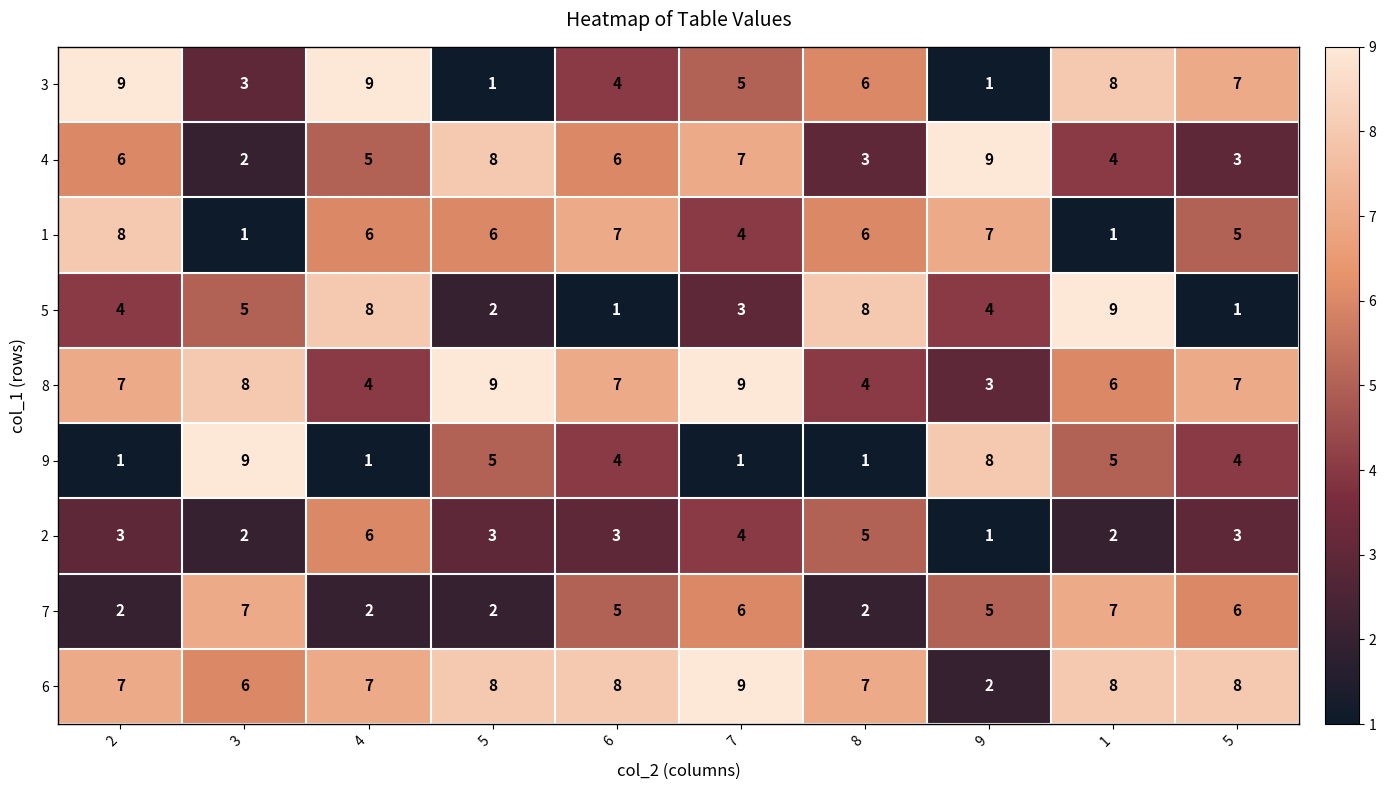

How many values in the 5 series are below 4?

4